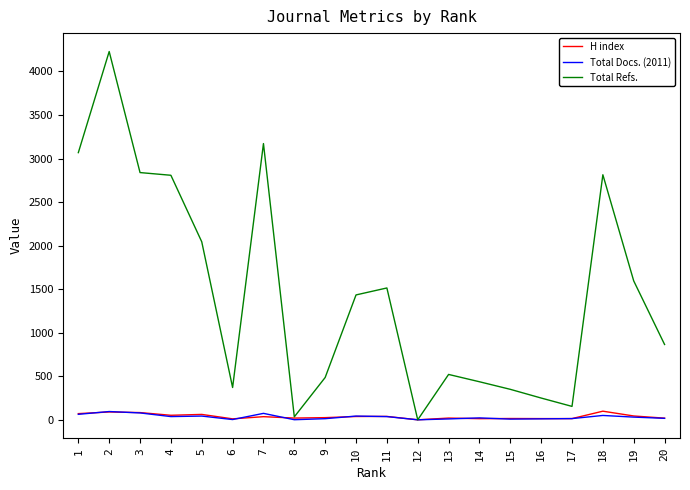

True or false: Total Docs. (2011) and H index cross at least once.

True